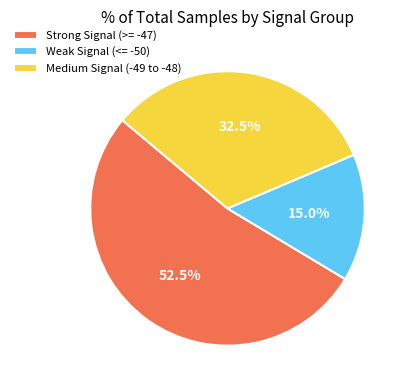

Which has a higher value, Strong Signal (>= -47) or Weak Signal (<= -50)?

Strong Signal (>= -47)